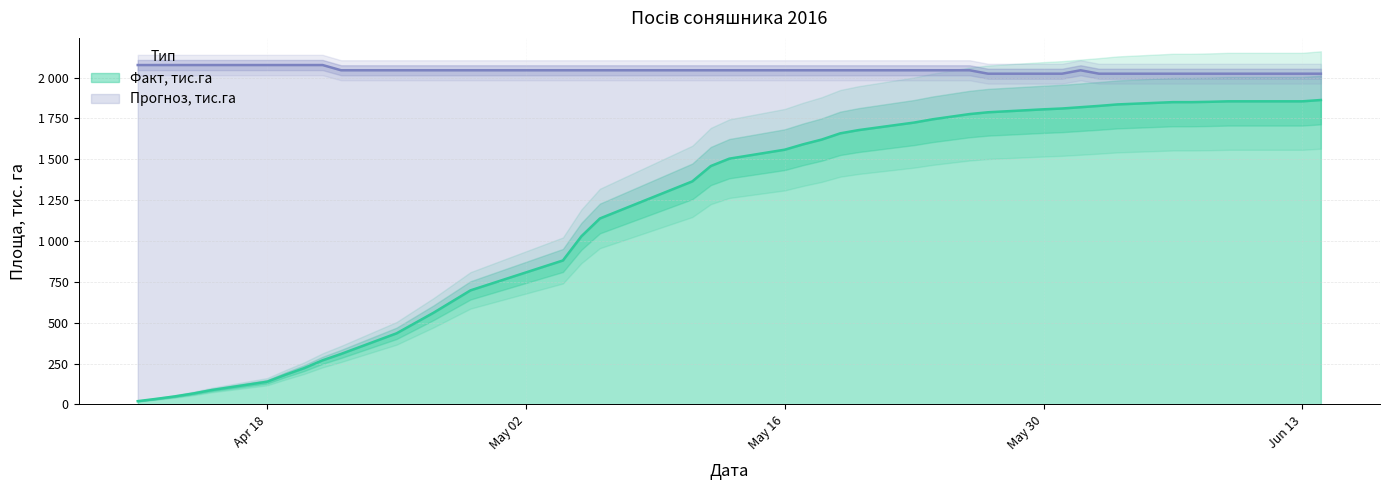

True or false: Факт, тис.га and Прогноз, тис.га intersect in this chart.

False